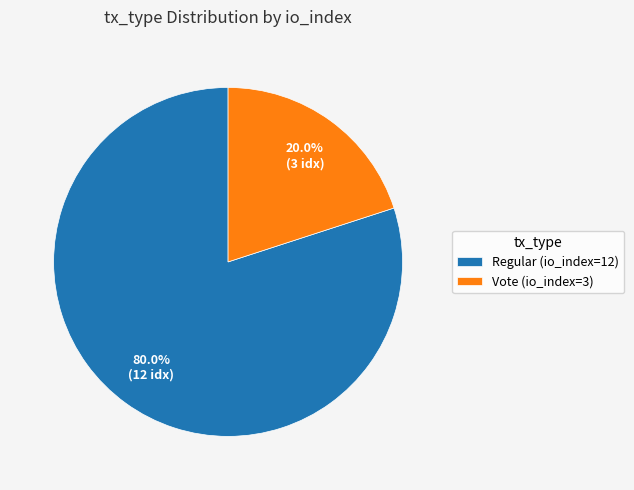

Is the sum of Regular (io_index=12) and Vote (io_index=3) greater than half?

Yes